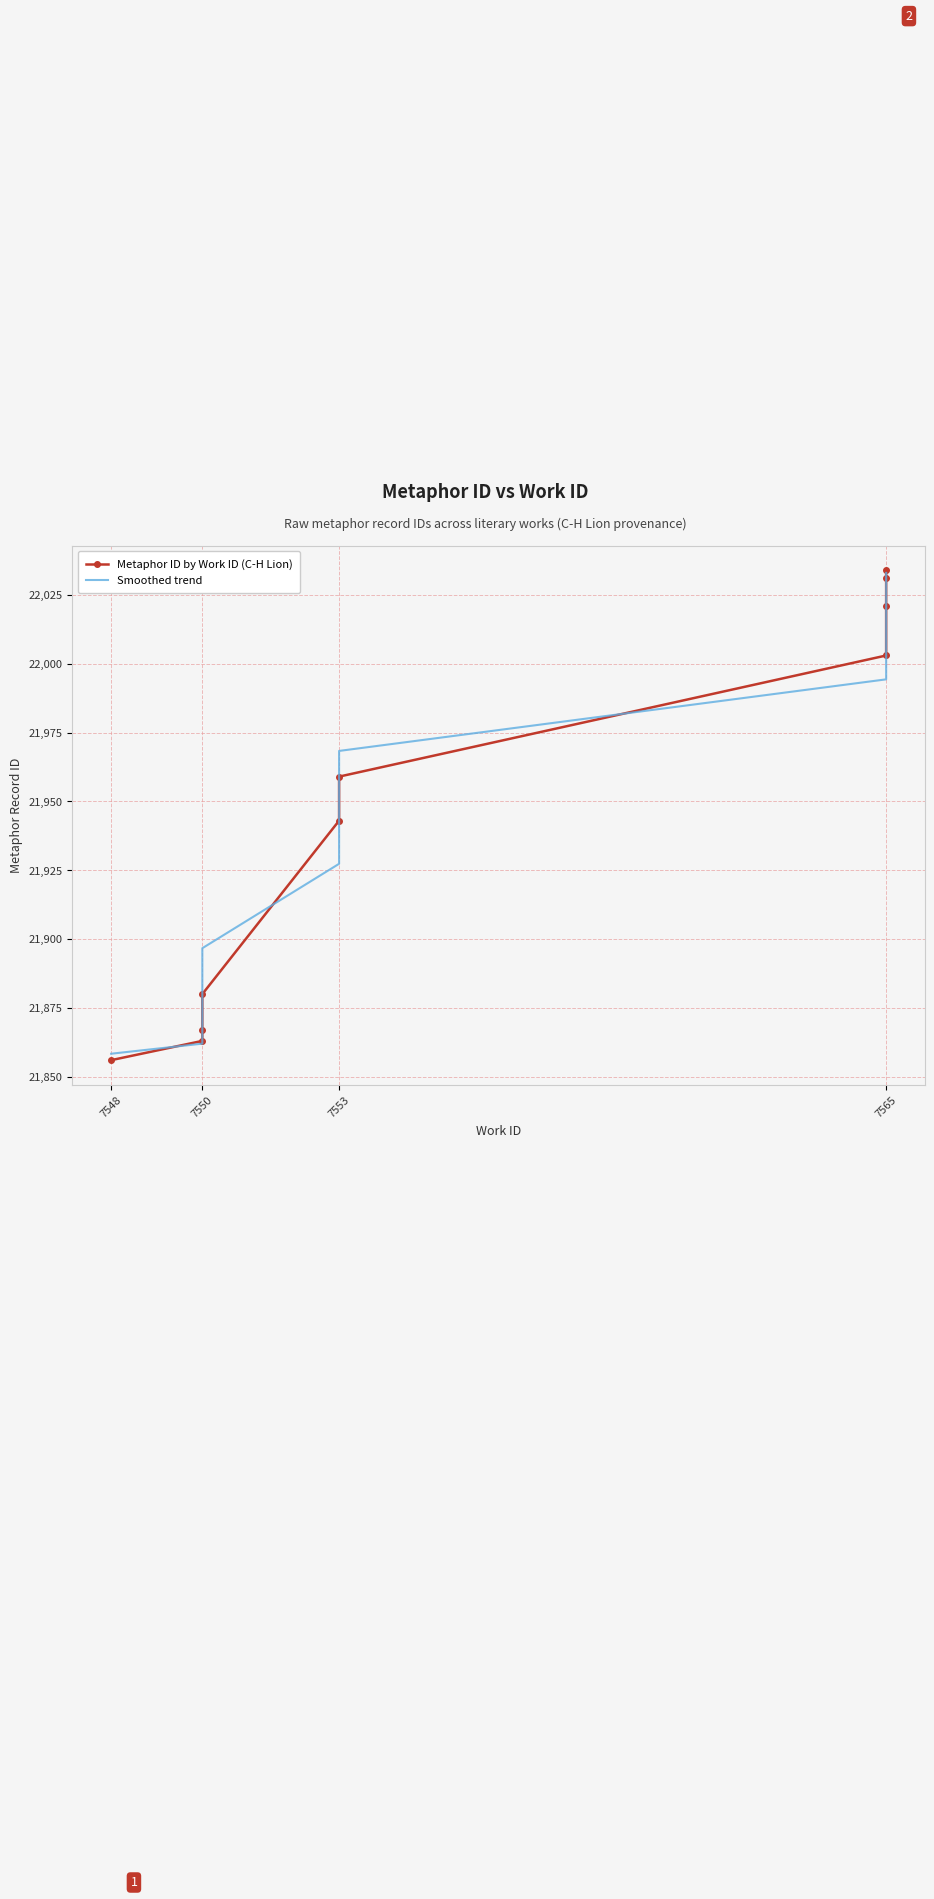

What is the difference between the second highest and second lowest values in the Smoothed trend series?

166.7